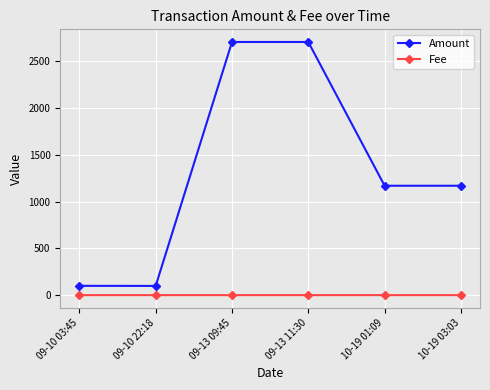

What are all the series names shown in the legend?

Amount, Fee